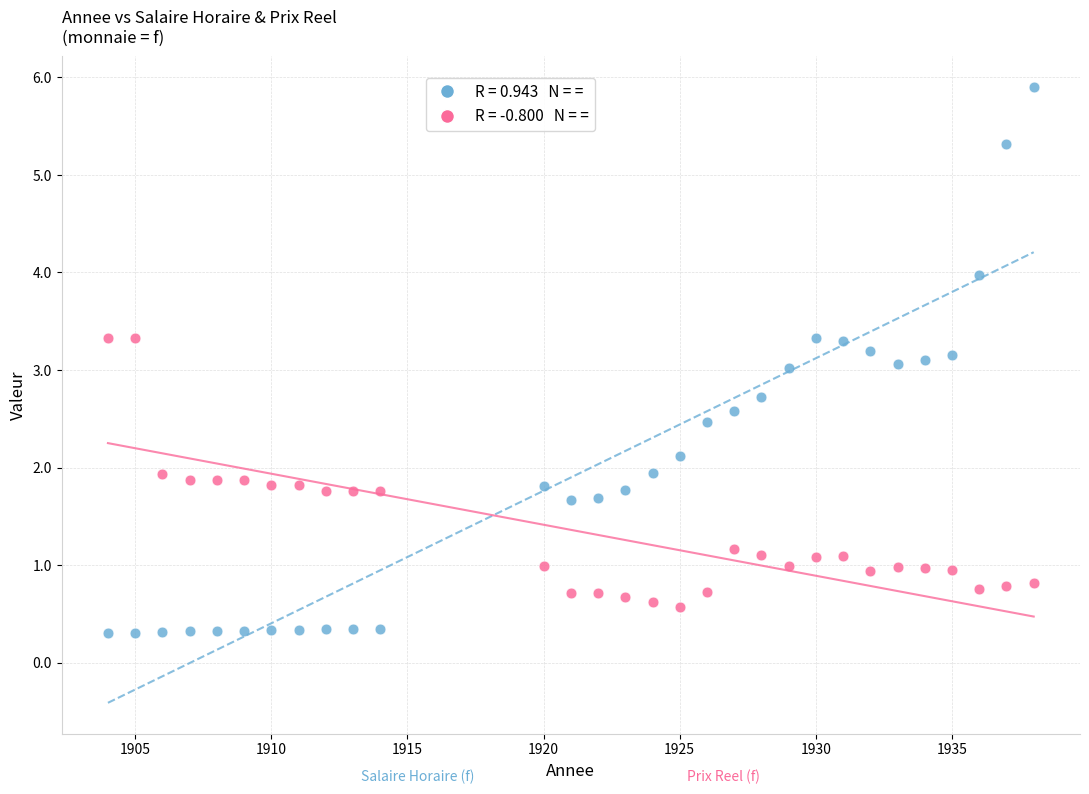

Across all data points, what is the range of X values (max minus min)?

34.0